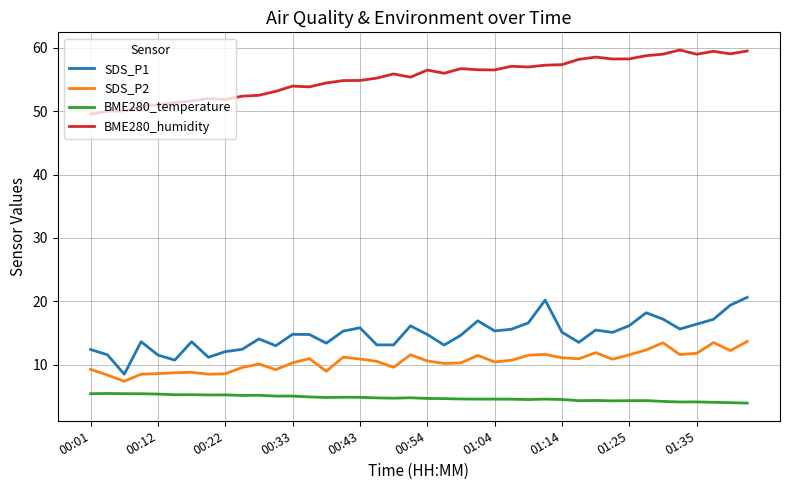

List the series in order of their peak value, highest first.

BME280_humidity, SDS_P1, SDS_P2, BME280_temperature